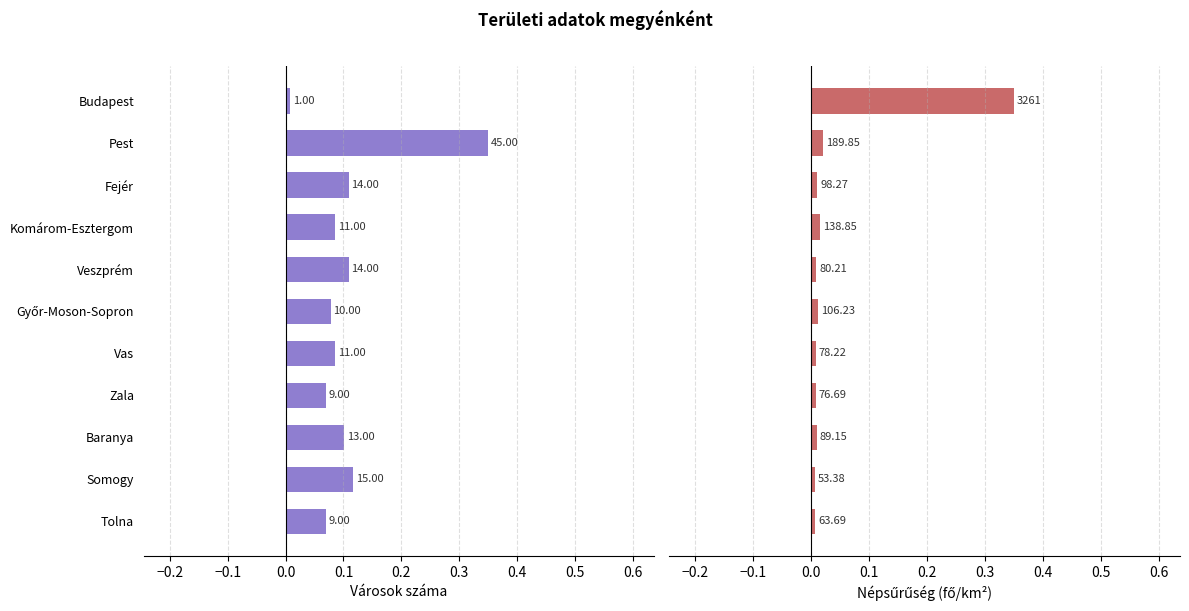

Which series has the largest range (max minus min)?

Népsűrűség (fő/km²)